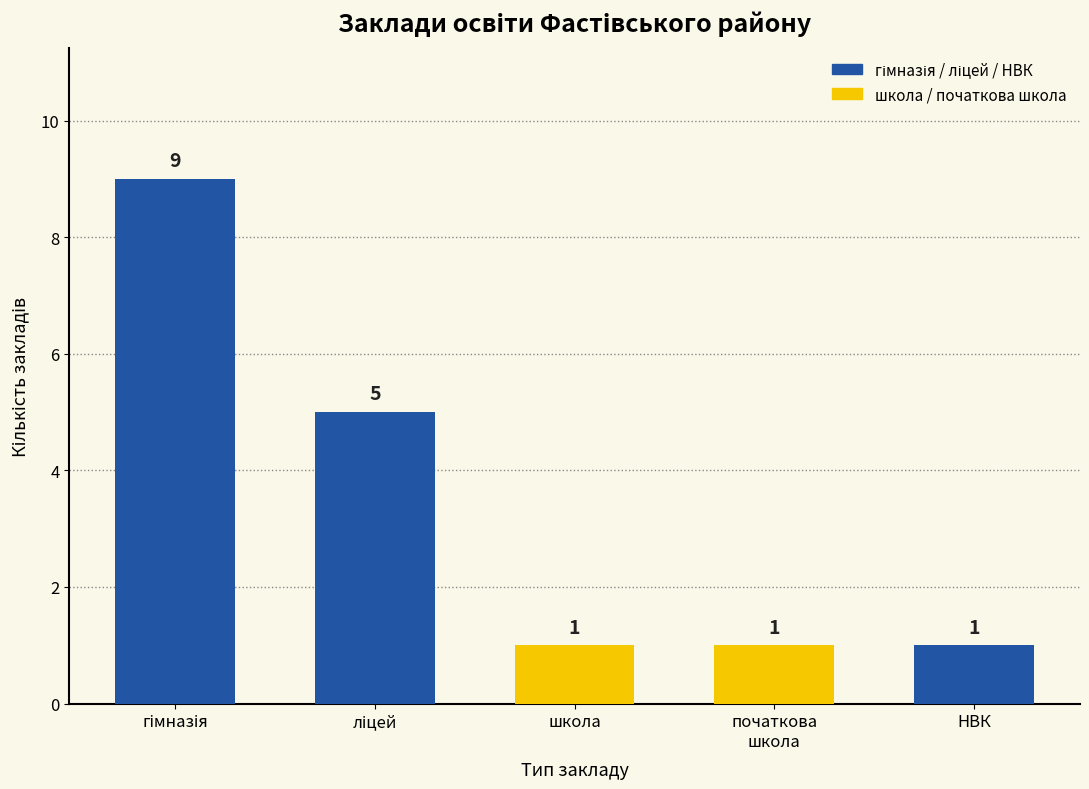

What is the greatest value displayed?

9